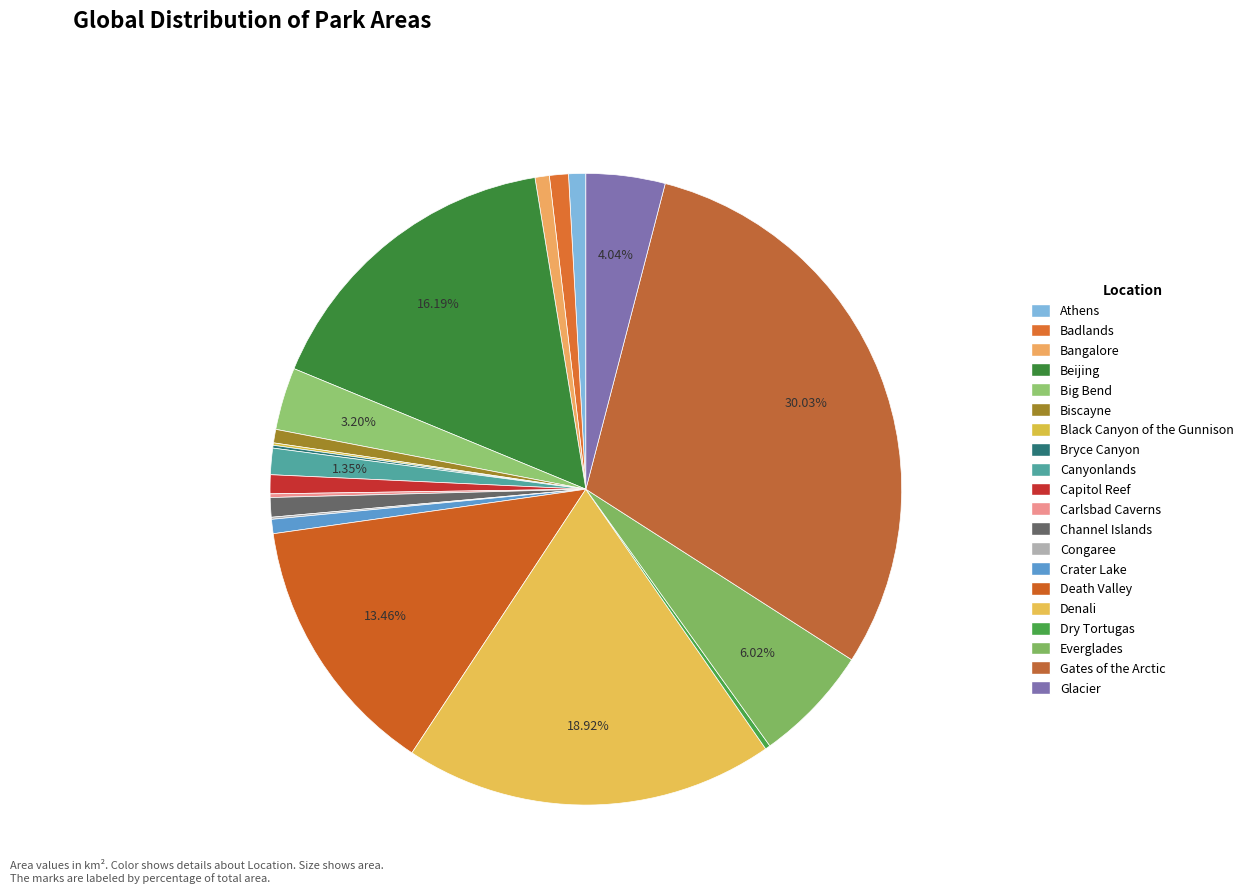

Rank the categories by value from lowest to highest.

Congaree, Black Canyon of the Gunnison, Bryce Canyon, Carlsbad Caverns, Dry Tortugas, Biscayne, Bangalore, Crater Lake, Athens, Capitol Reef, Badlands, Channel Islands, Canyonlands, Big Bend, Glacier, Everglades, Death Valley, Beijing, Denali, Gates of the Arctic